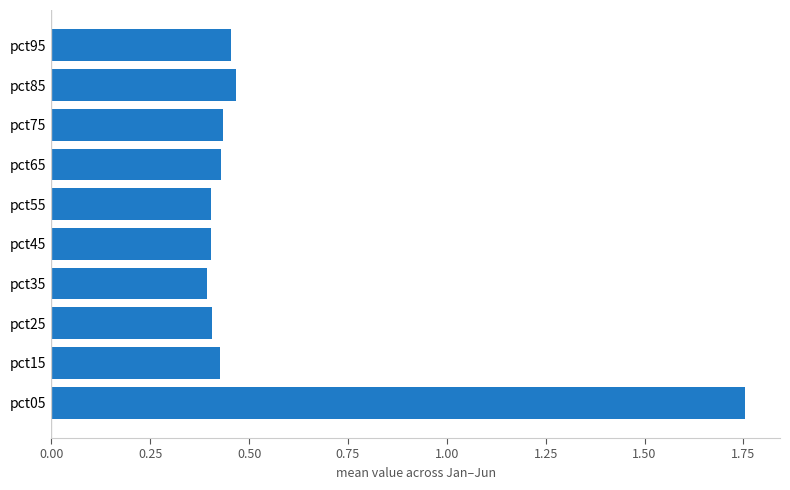

Count the values in the range 0 to 1.

9